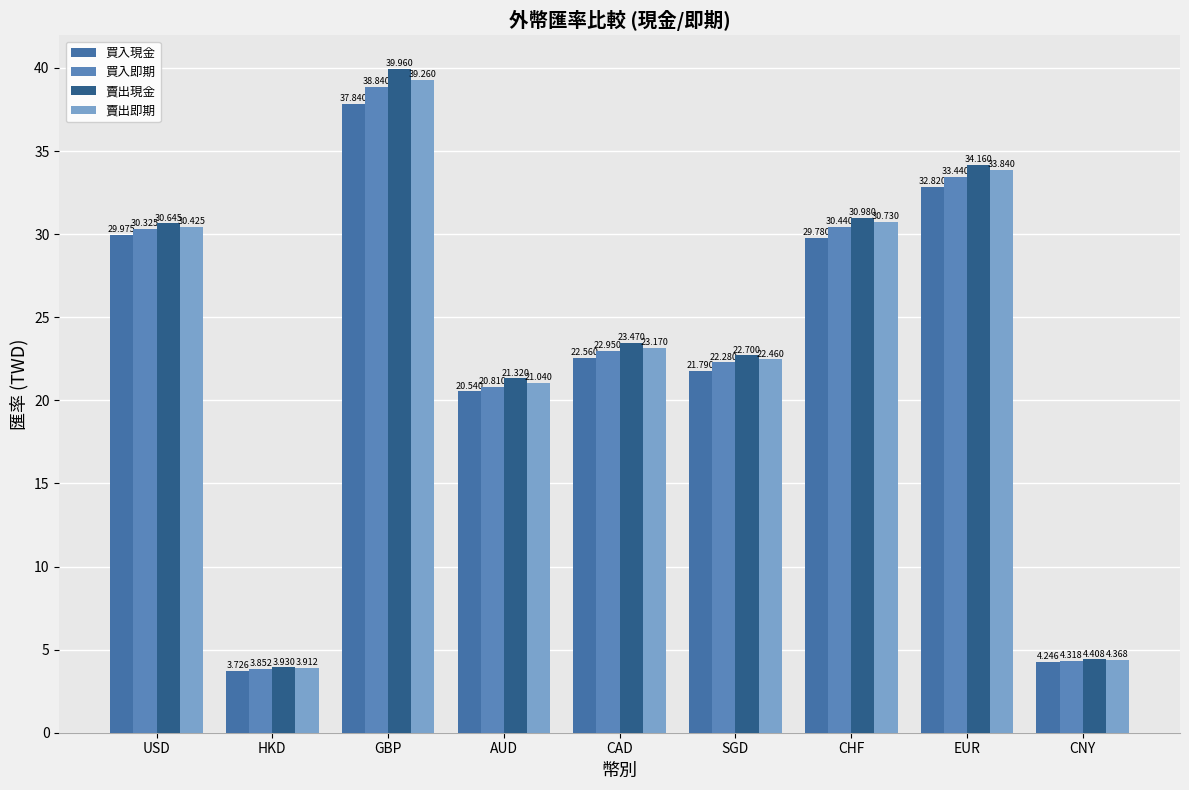

What is the total value across all series at HKD?

15.4